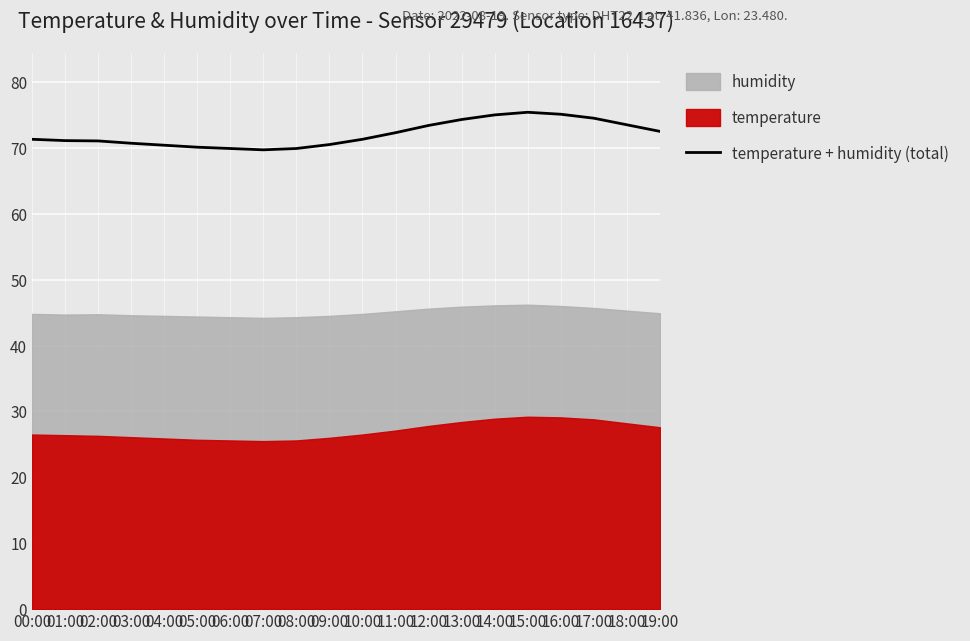

At which label is the value closest to 72?

11:00